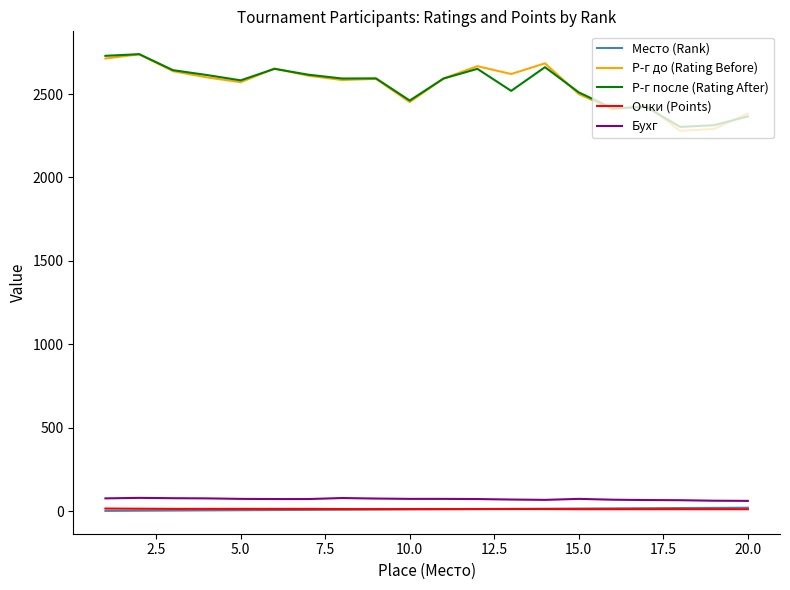

Which series has the largest range (max minus min)?

Р-г до (Rating Before)